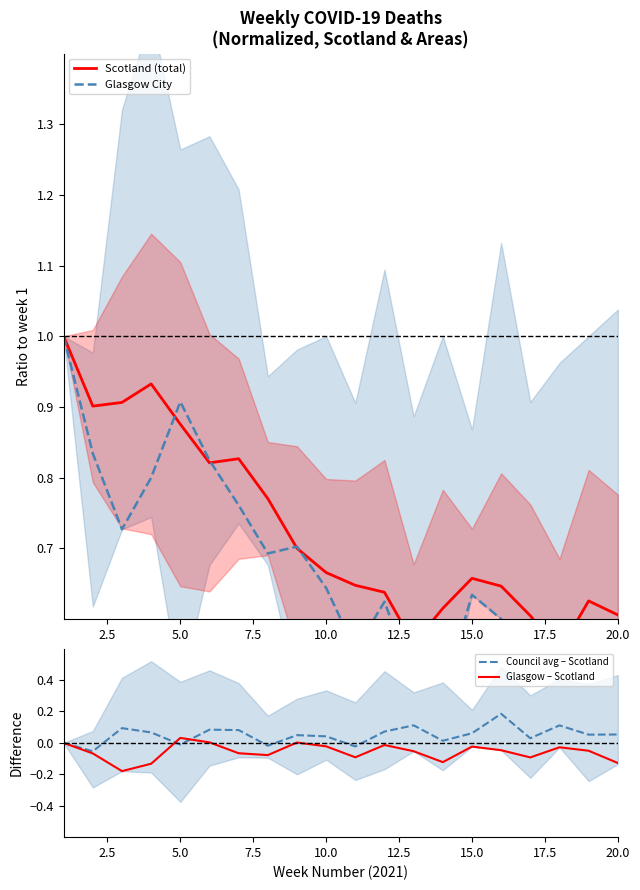

What is the difference between the Glasgow – Scotland values at 7.5 and 9?

0.1